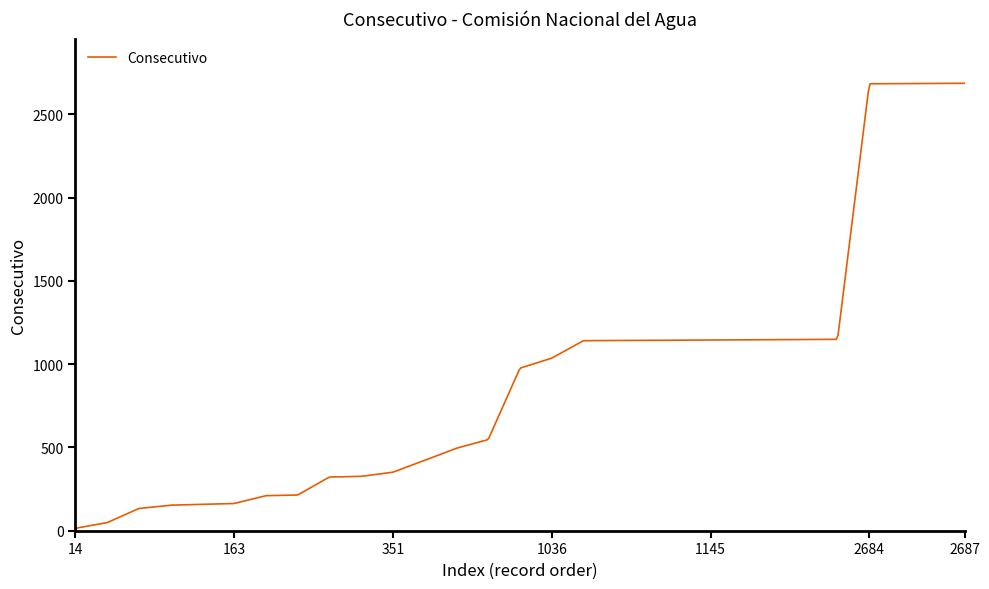

What is the greatest value displayed?

2687.0